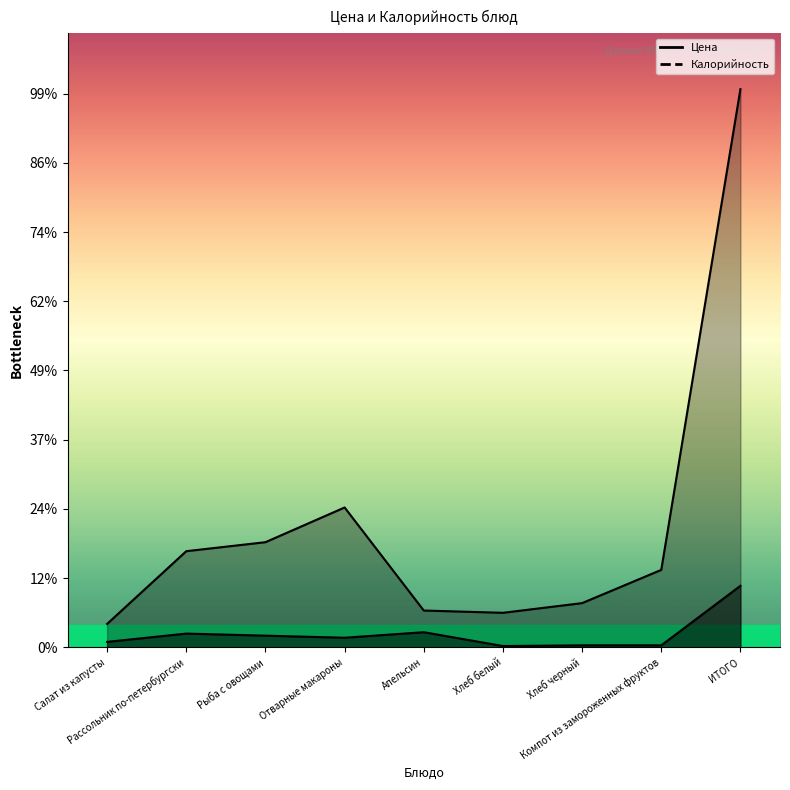

What is the spread (max minus min) of values at Отварные макароны?

188.1